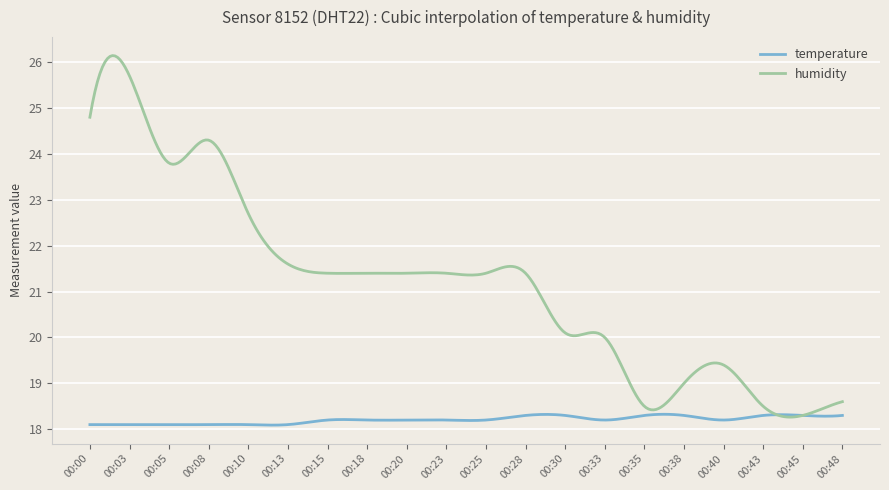

Which series has the largest range (max minus min)?

humidity